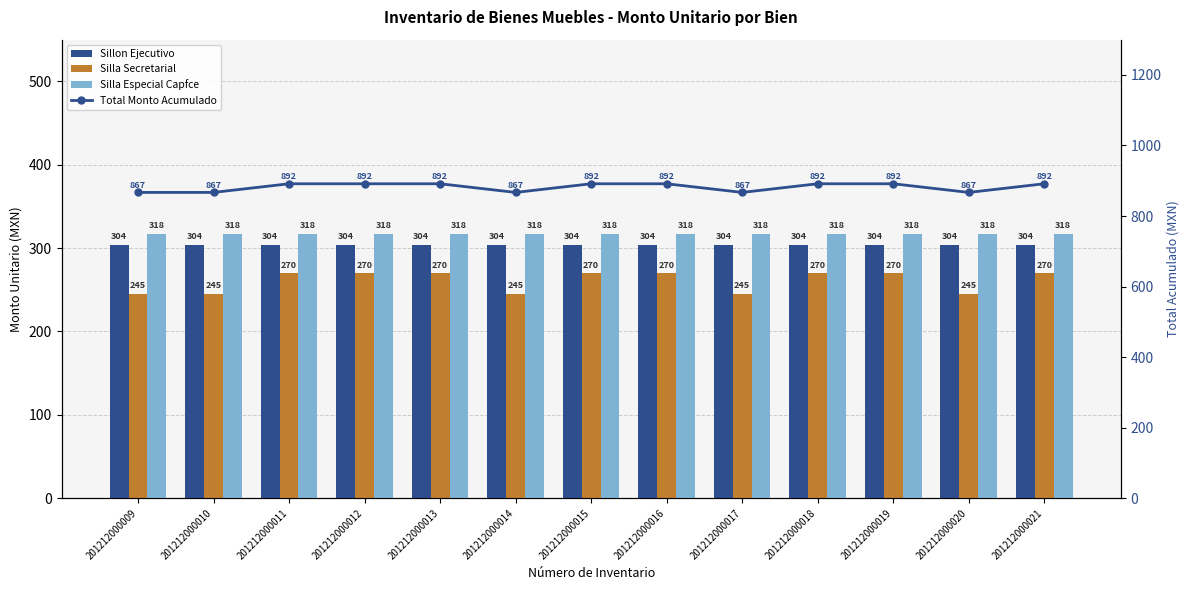

Where is Sillon Ejecutivo nearest to the value 304?

201212000009